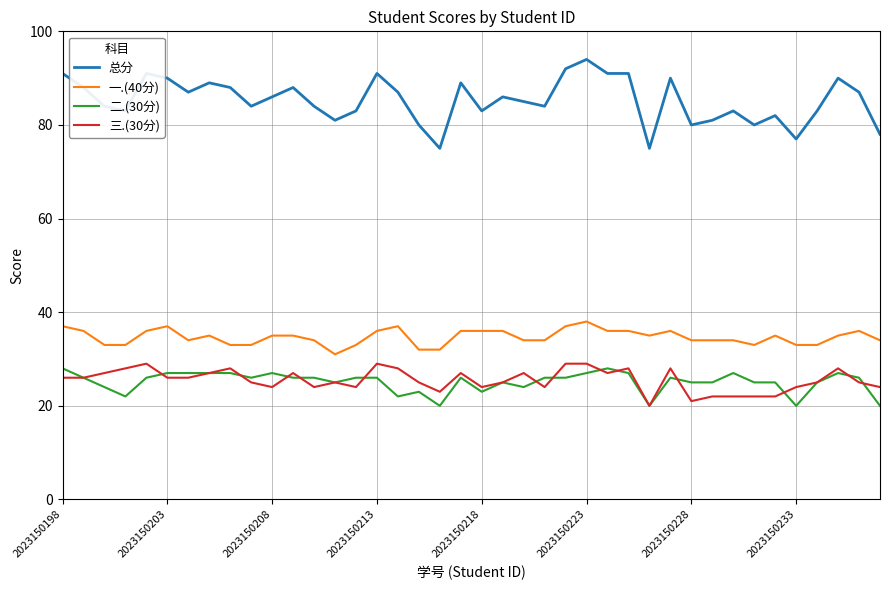

Which series has the widest spread of values?

总分